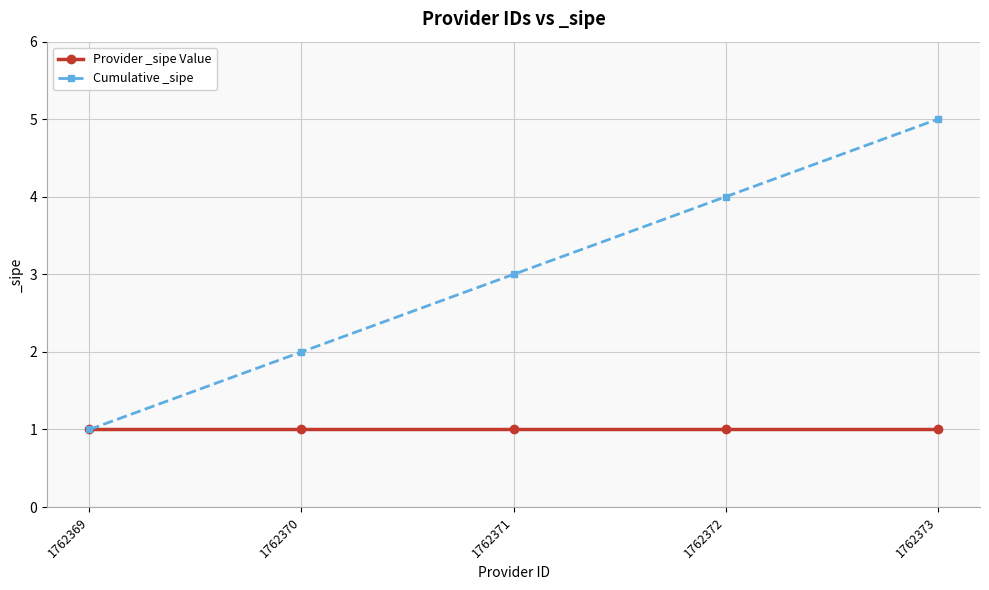

Between 1762369 and 1762370, which series saw the biggest shift?

Cumulative _sipe